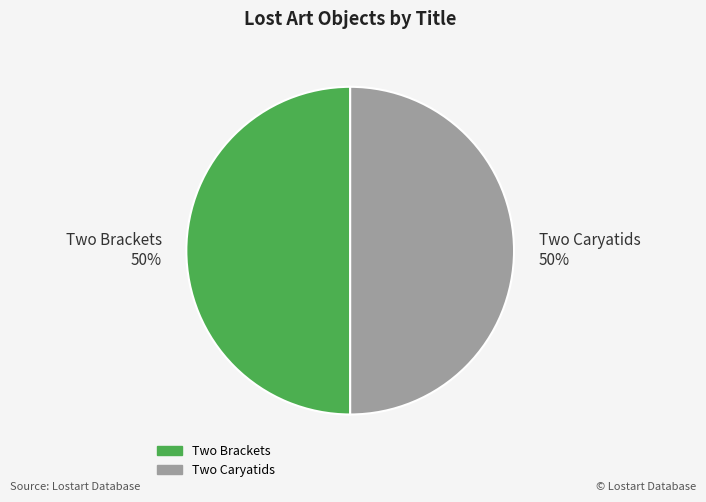

True or false: Two Caryatids 50% accounts for 50% of the total.

True